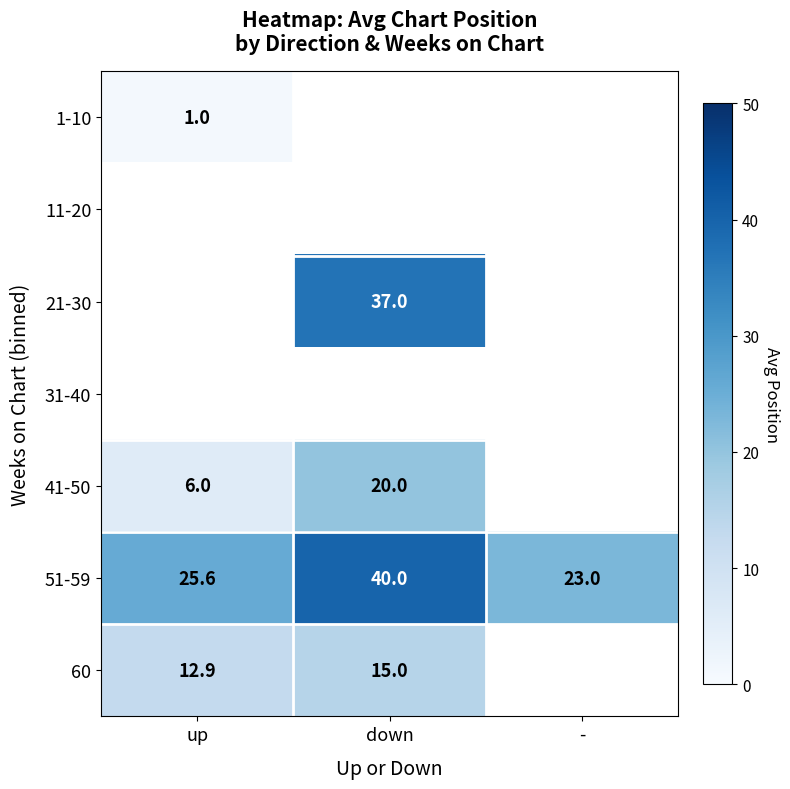

Which series changed the most between up and -?

51-59